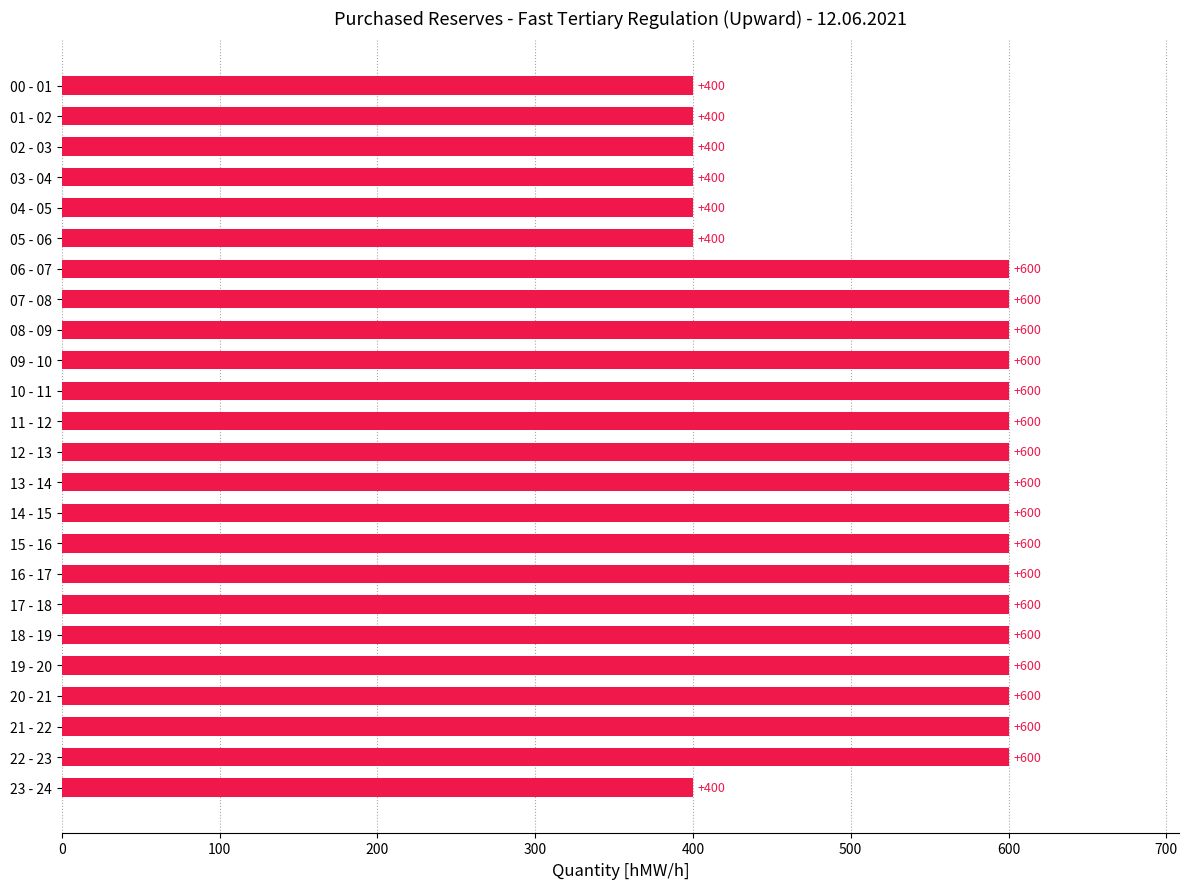

Count the number of data series in this chart.

1